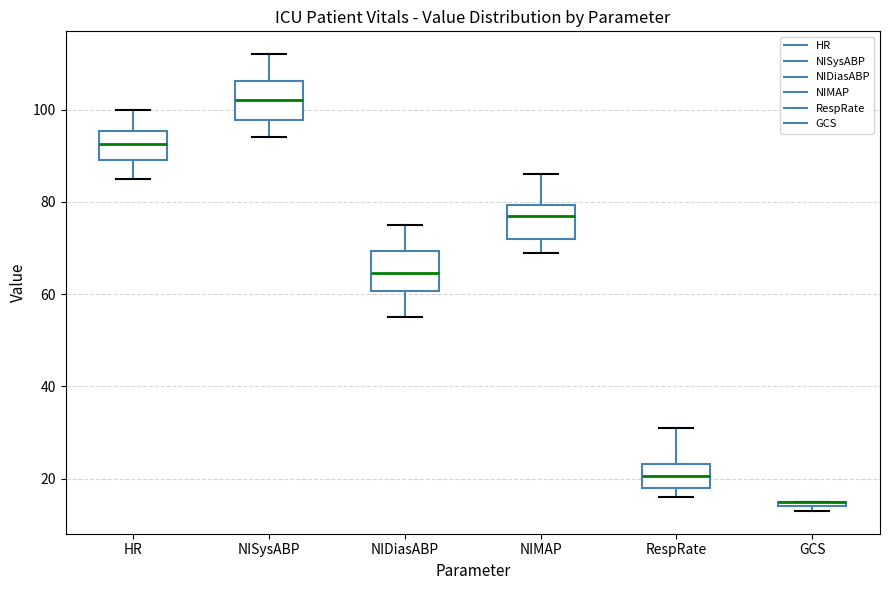

Where does the upper whisker of the box for NIMAP end on the y-axis? The values are not printed on the chart, so give them approximately, as read against the axis.

86